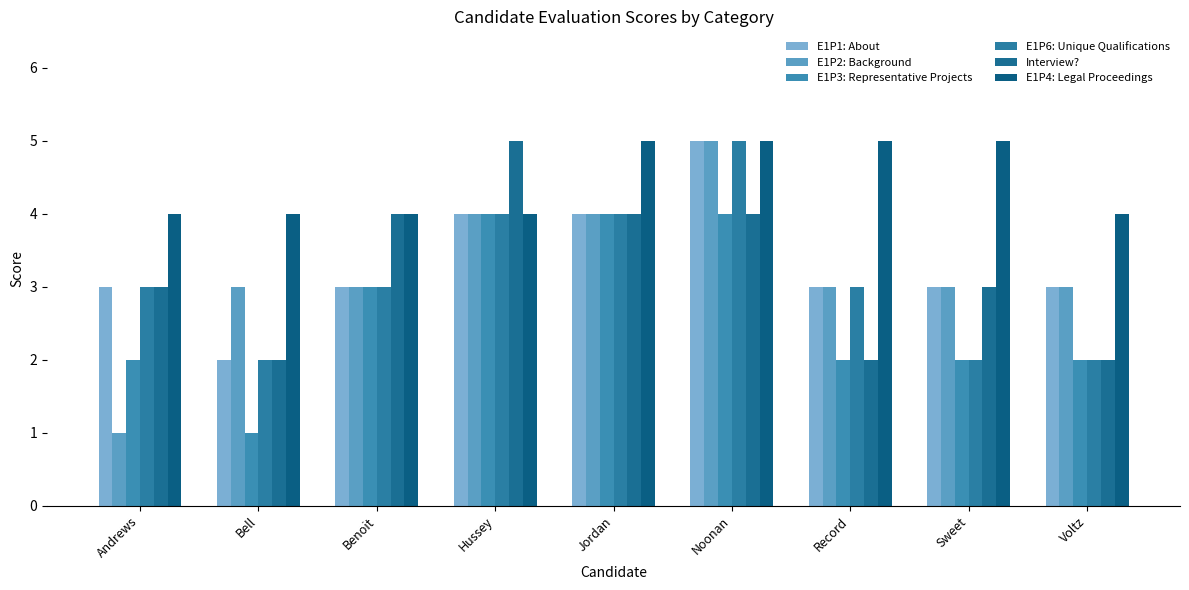

True or false: E1P1: About has a value of 4 at Hussey.

True